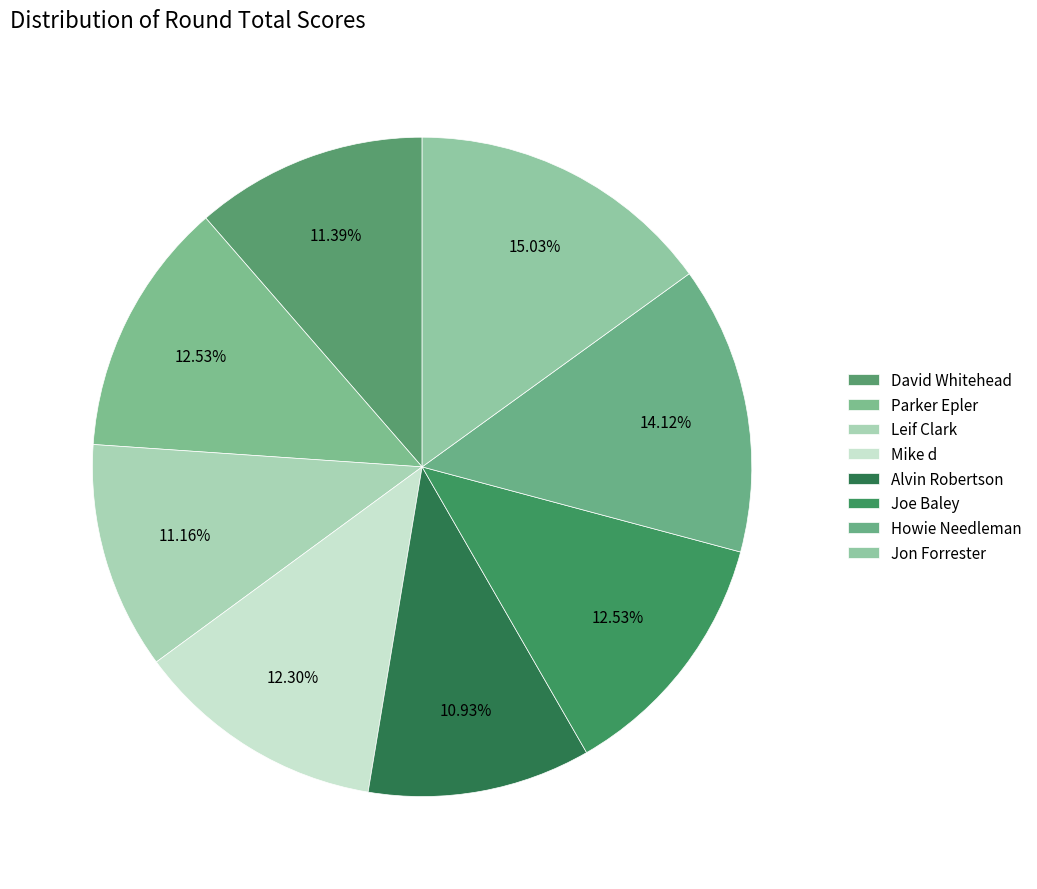

How many slices are in this pie chart?

8